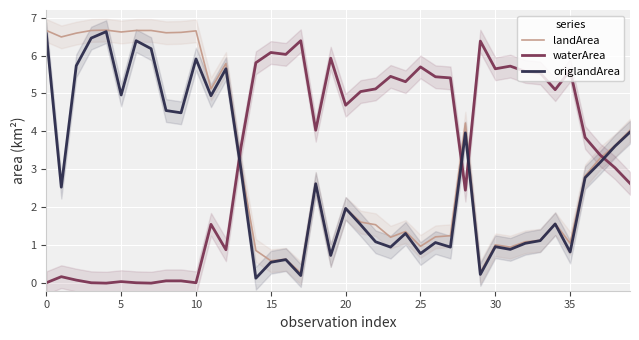

Reading left to right, extract all data points from this chart.

landArea: 6.7	6.5	6.6	6.7	6.7	6.6	6.7	6.7	6.6	6.6	6.7	5.1	5.8	3.1	0.9	0.6	0.6	0.3	2.6	0.7	2.0	1.6	1.5	1.2	1.4	1.0	1.2	1.2	4.2	0.3	1.0	0.9	1.1	1.1	1.6	1.1	2.8	3.3	3.6	4.0
waterArea: 0.0	0.2	0.1	0.0	0.0	0.0	0.0	0.0	0.1	0.1	0.0	1.6	0.9	3.6	5.8	6.1	6.0	6.4	4.0	5.9	4.7	5.0	5.1	5.5	5.3	5.7	5.4	5.4	2.5	6.4	5.7	5.7	5.6	5.5	5.1	5.6	3.8	3.4	3.0	2.6
origlandArea: 6.6	2.5	5.7	6.5	6.6	5.0	6.4	6.2	4.5	4.5	5.9	4.9	5.7	3.0	0.1	0.6	0.6	0.2	2.6	0.7	2.0	1.5	1.1	0.9	1.3	0.8	1.1	0.9	4.0	0.2	1.0	0.9	1.1	1.1	1.6	0.8	2.8	3.2	3.6	4.0